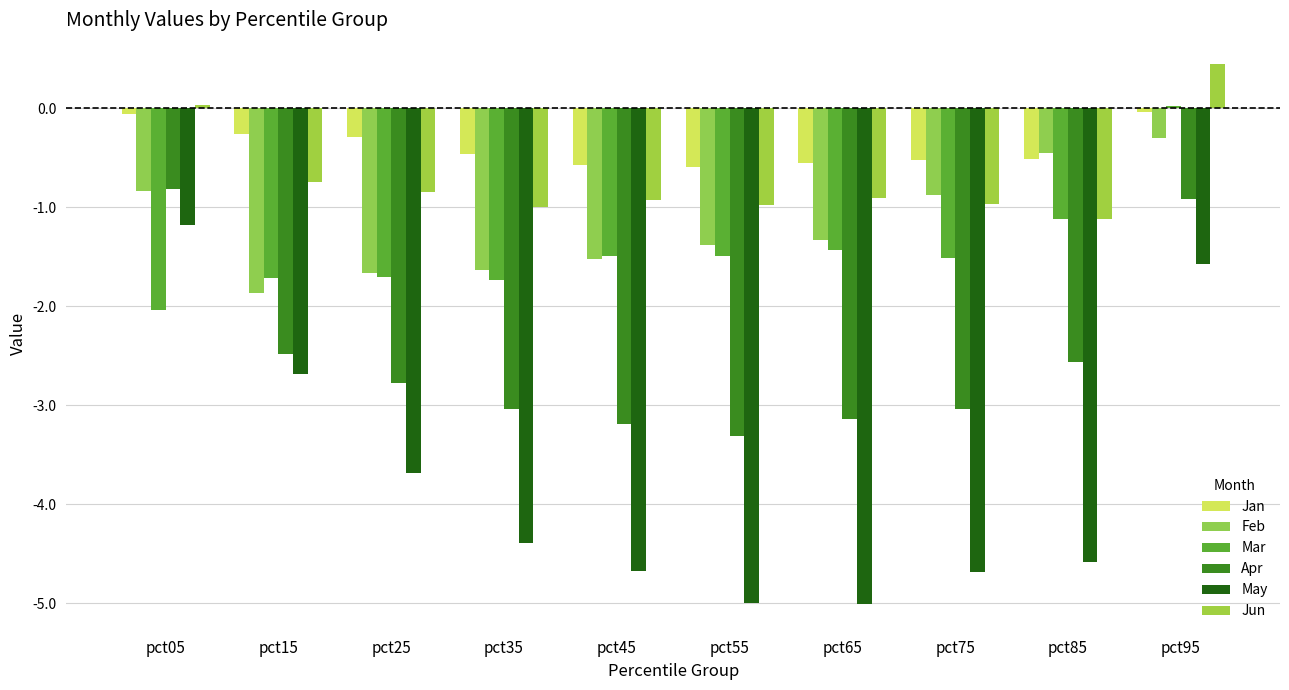

List the series in order of their peak value, lowest first.

May, Apr, Feb, Jan, Mar, Jun